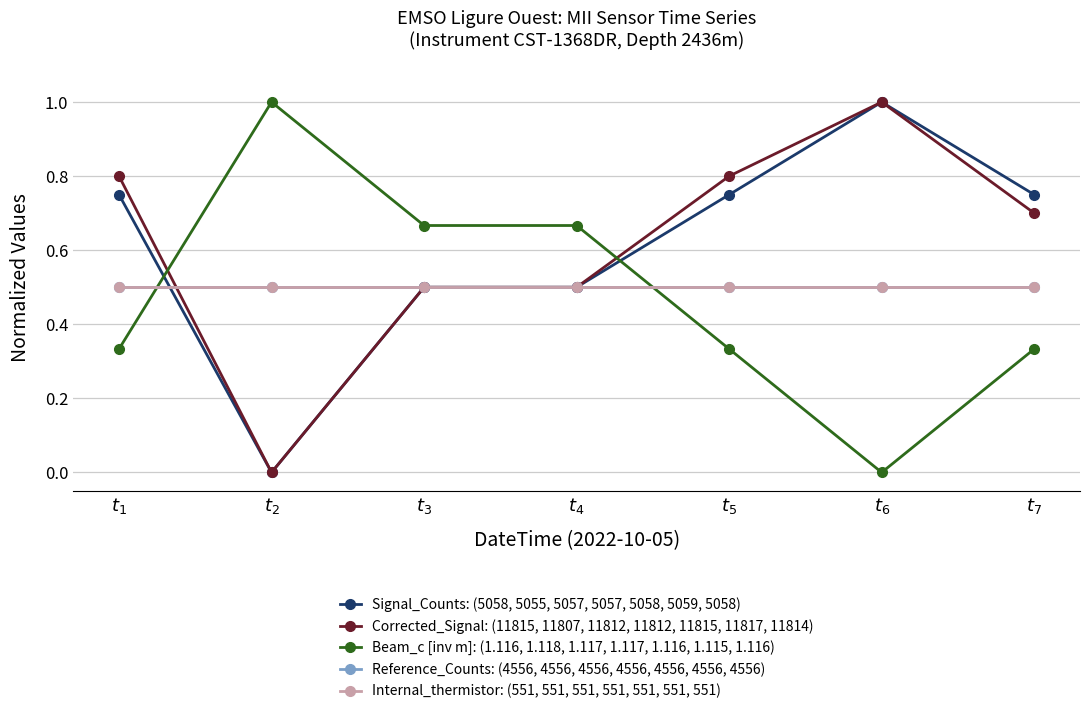

Which label corresponds to the smallest value in the chart?

$t_{2}$